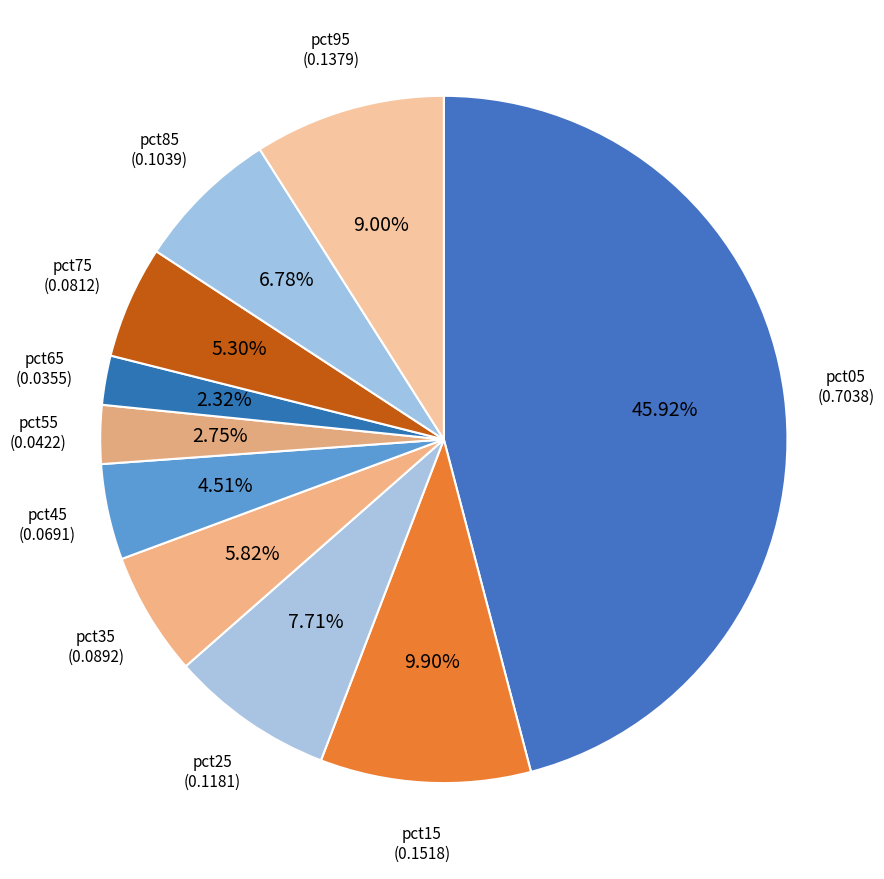

Is there a majority slice in this chart?

No